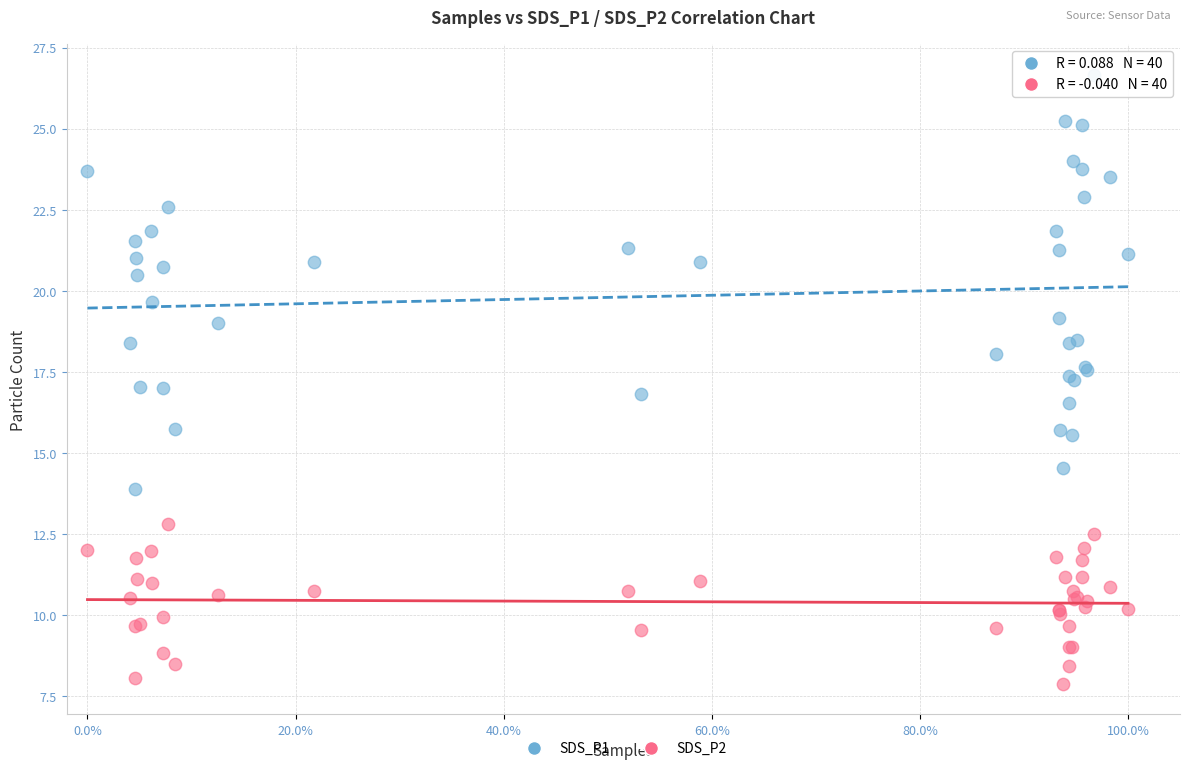

Which series reaches the minimum Y coordinate?

SDS_P2